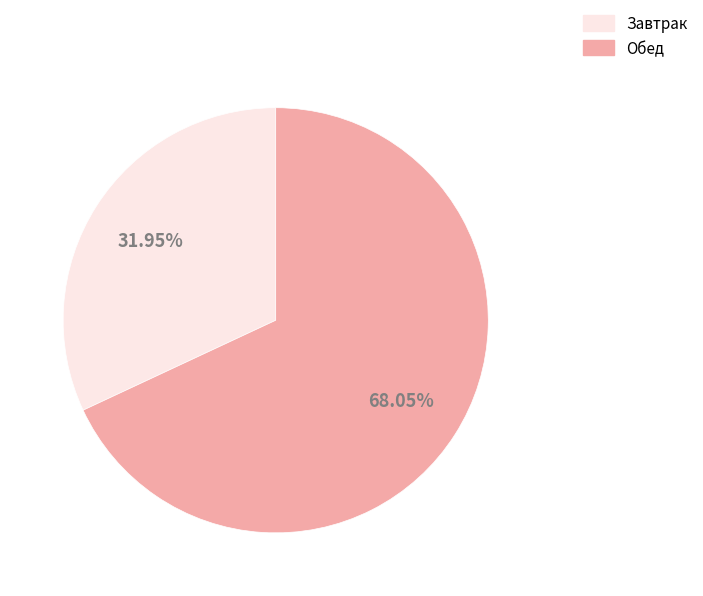

Is there a majority slice in this chart?

Yes